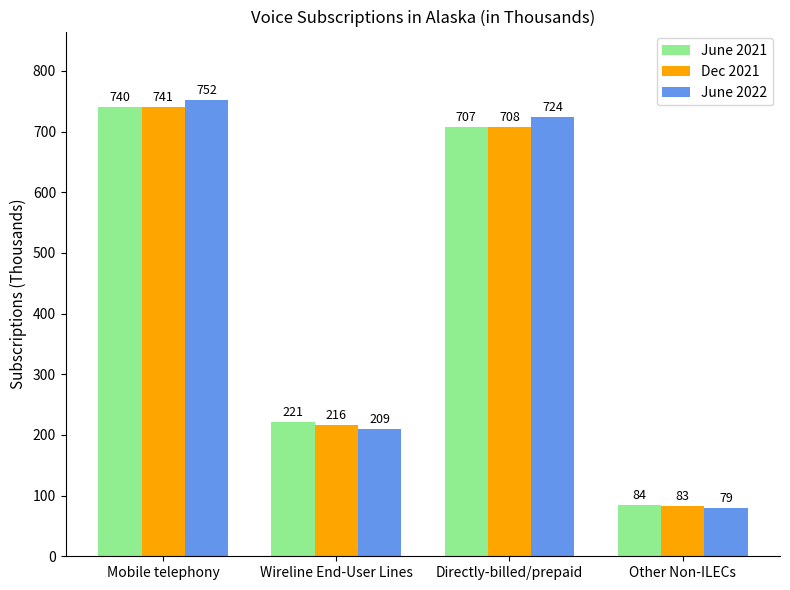

What is the lowest value of the June 2021 series?

84